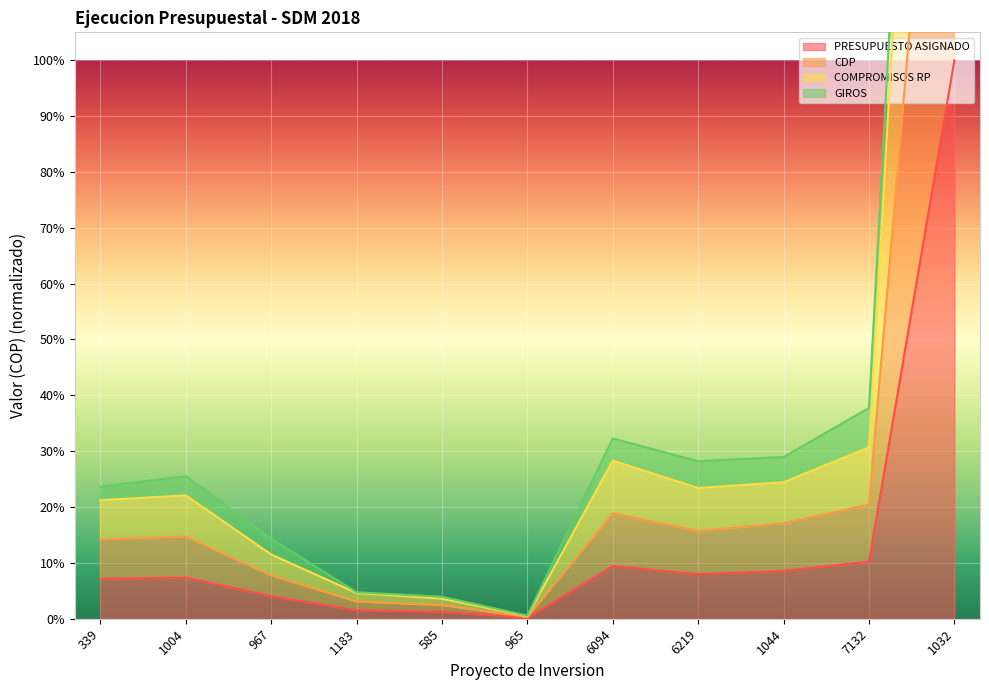

How many data points does each series have?

11